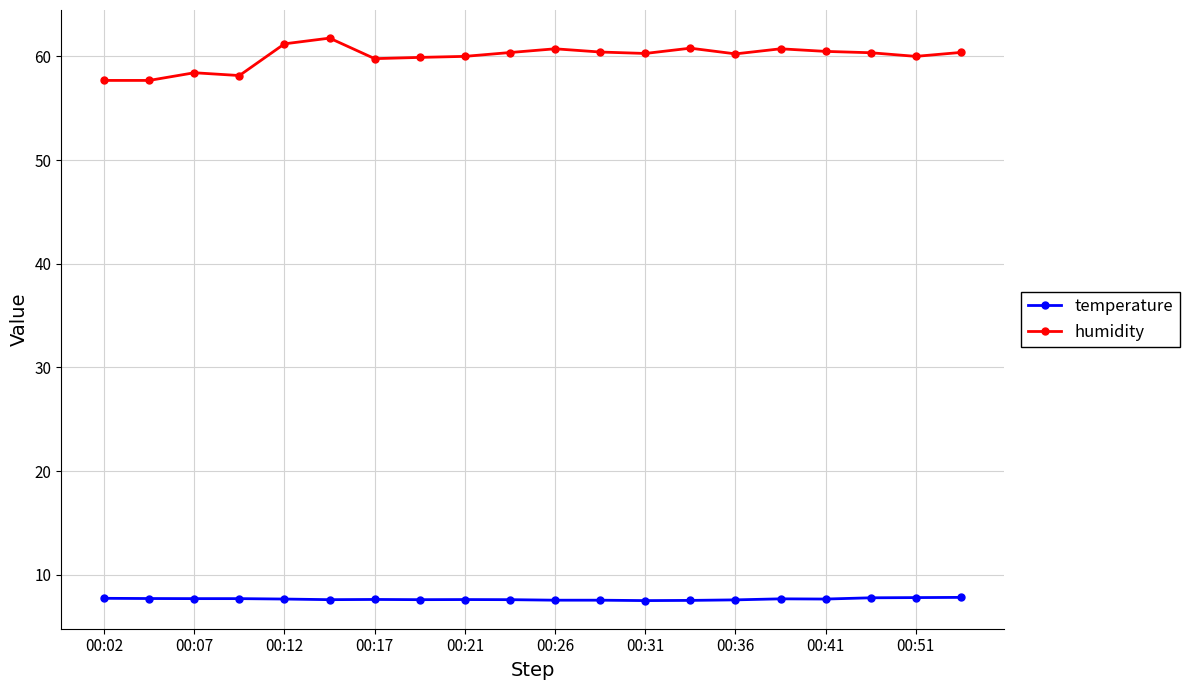

True or false: humidity and temperature intersect in this chart.

False